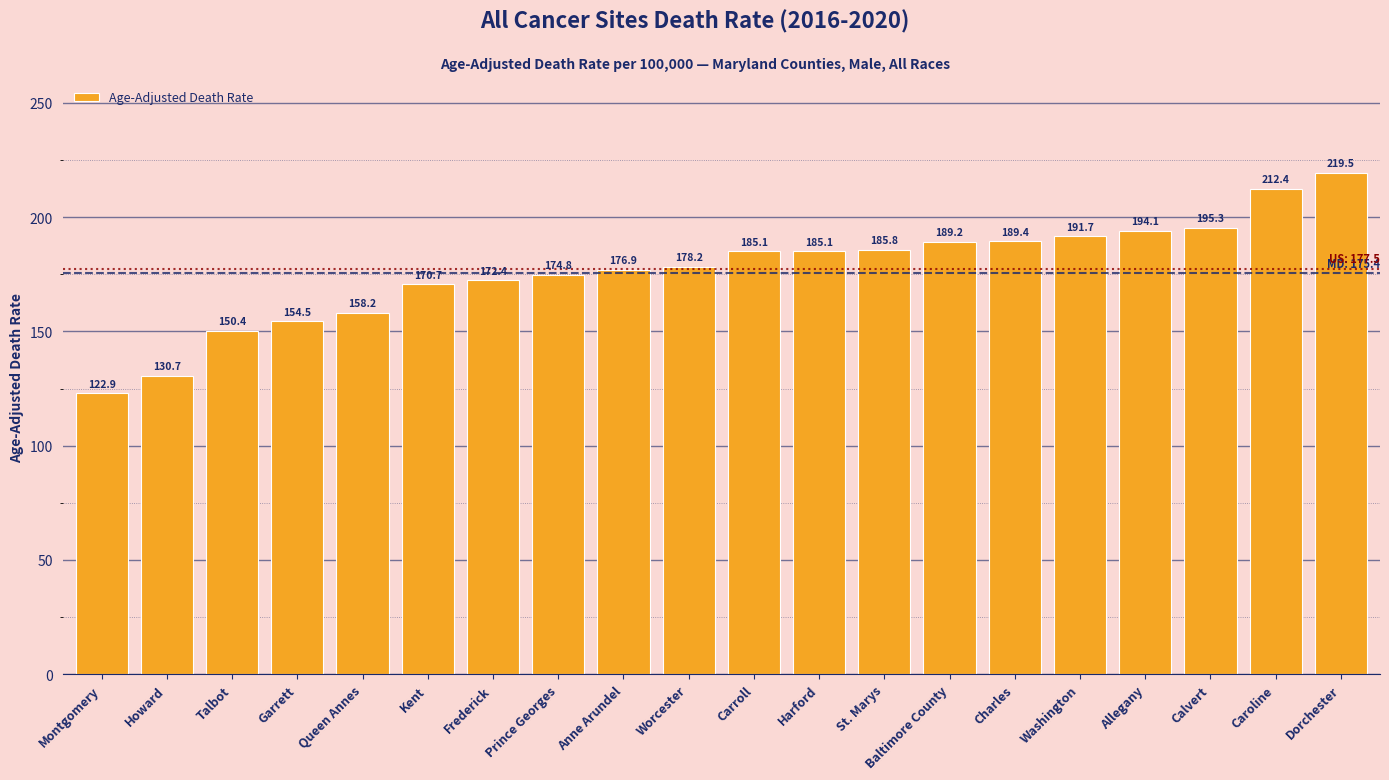

What is the change in value from Washington to Dorchester?

+27.8